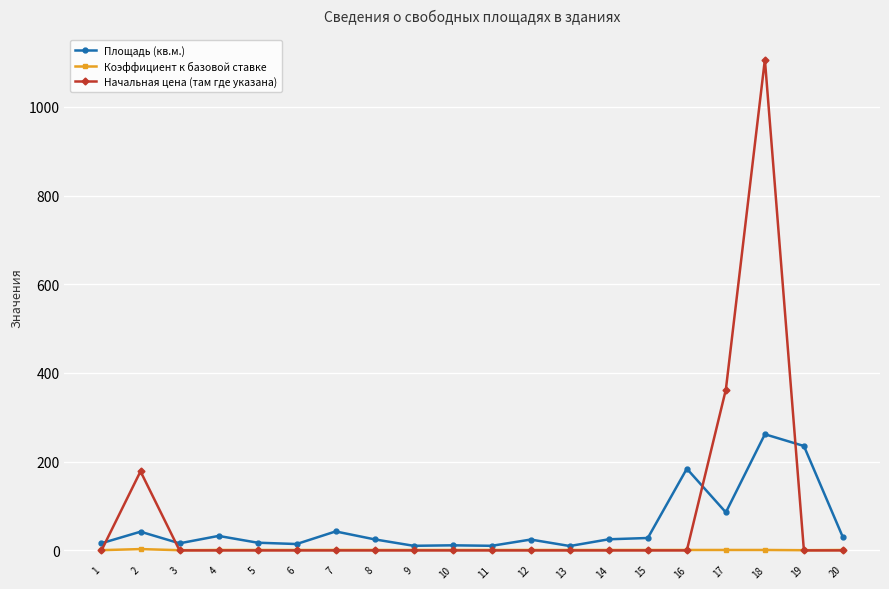

What is the sum of all Начальная цена (там где указана) values?

1647.3